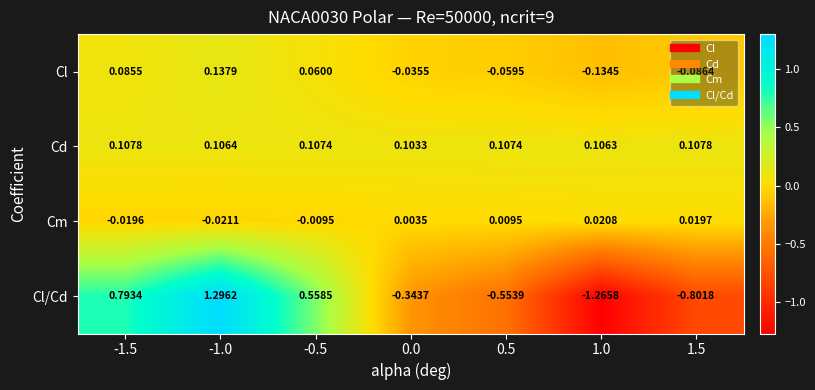

What is the total value across all series at -0.5?

0.7